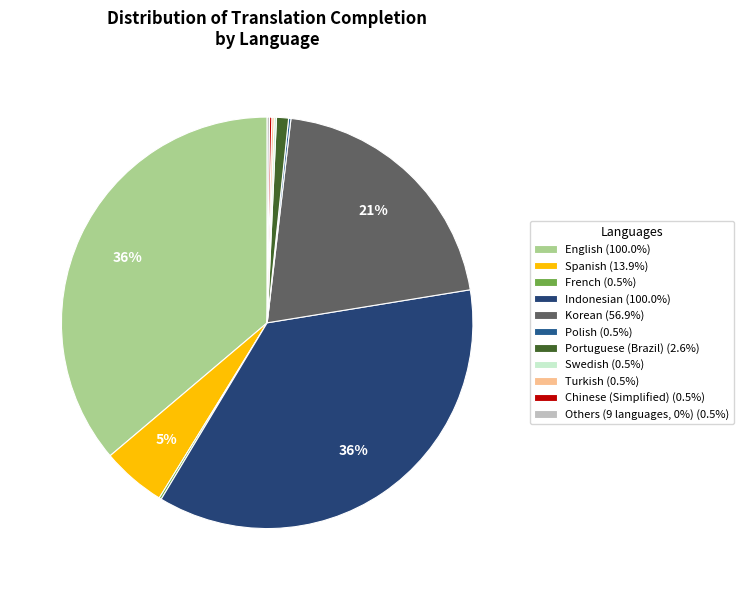

Rank the categories by value from highest to lowest.

English, Indonesian, Korean, Spanish, Portuguese (Brazil), French, Polish, Swedish, Turkish, Chinese (Simplified), Czech, German, Persian, Hindi, Italian, Norwegian Nynorsk, Russian, Sinhala, Ukrainian